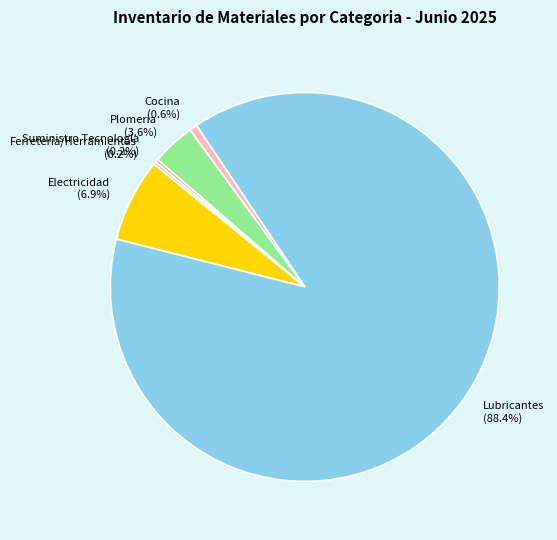

How much of the chart is everything except Plomeria (3.6%)?

96.4%